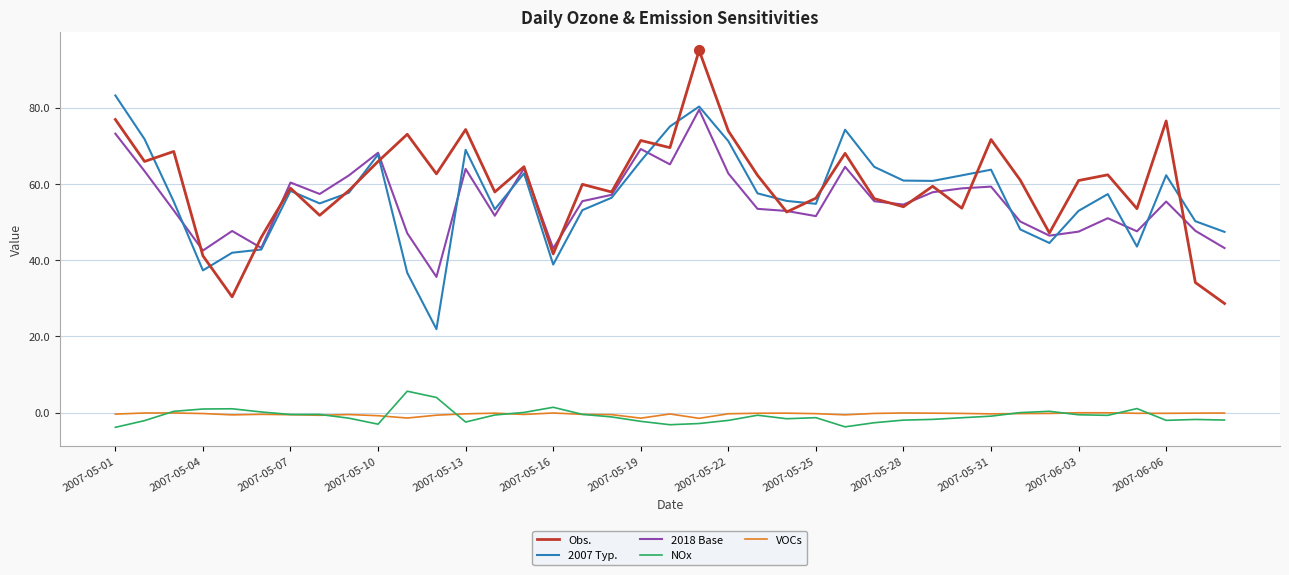

What is the minimum value for 2007 Typ.?

21.9